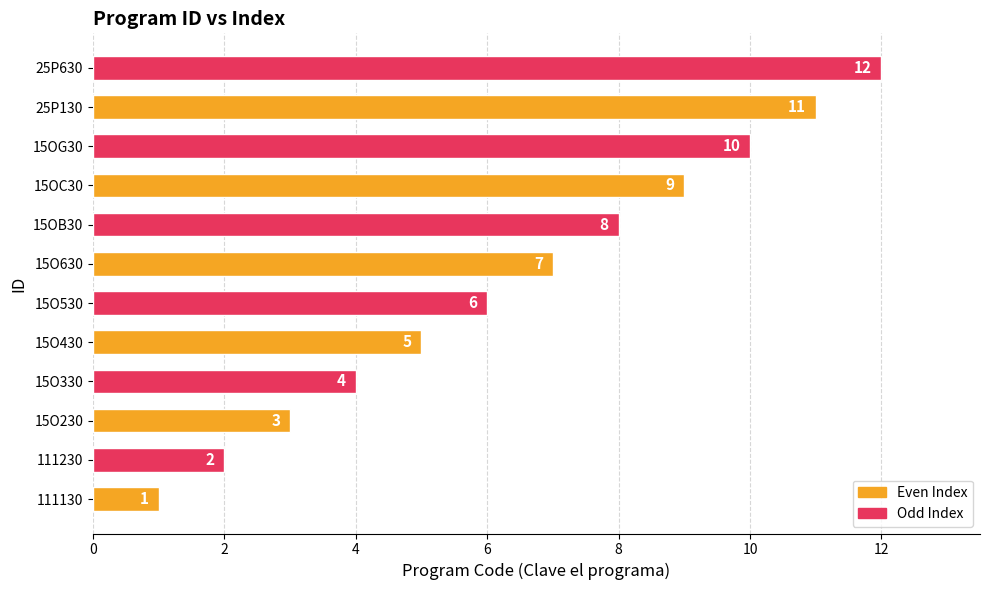

What is the approximate value at 25P130, to the nearest 10?

10